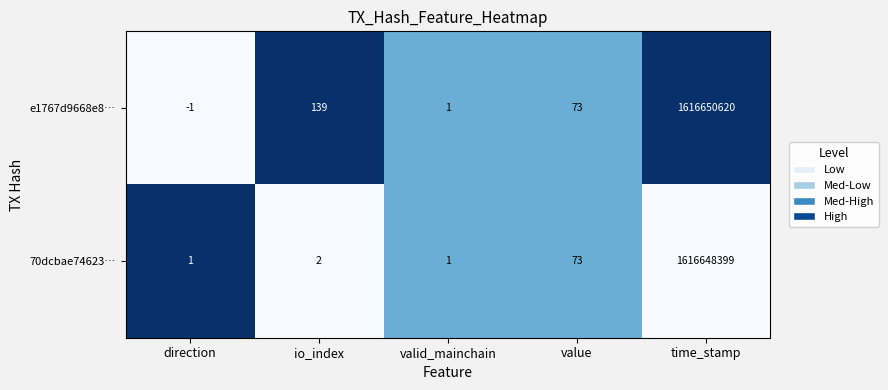

Rank the series by their average value, from highest to lowest.

e1767d9668e8…, 70dcbae74623…